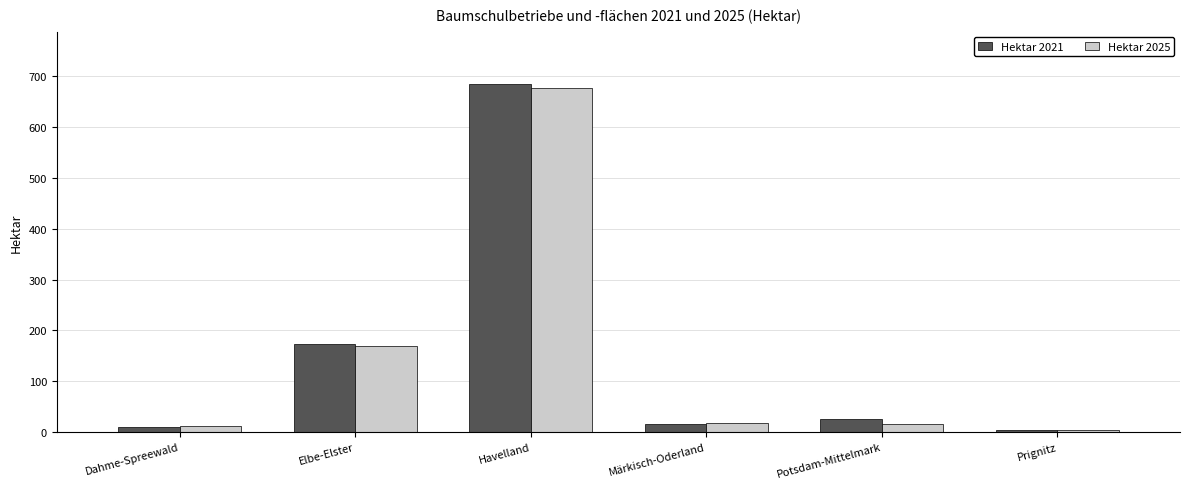

What is the difference between the maximum and minimum values in the Hektar 2021 series?

681.8